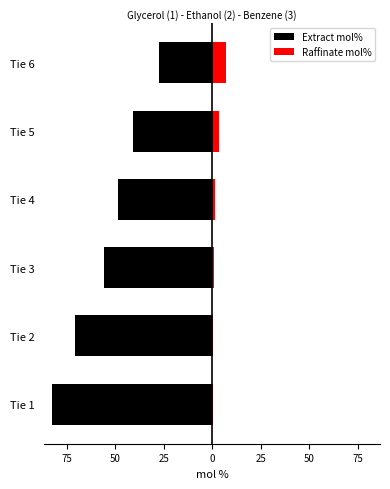

Which series has the largest range (max minus min)?

Extract mol%